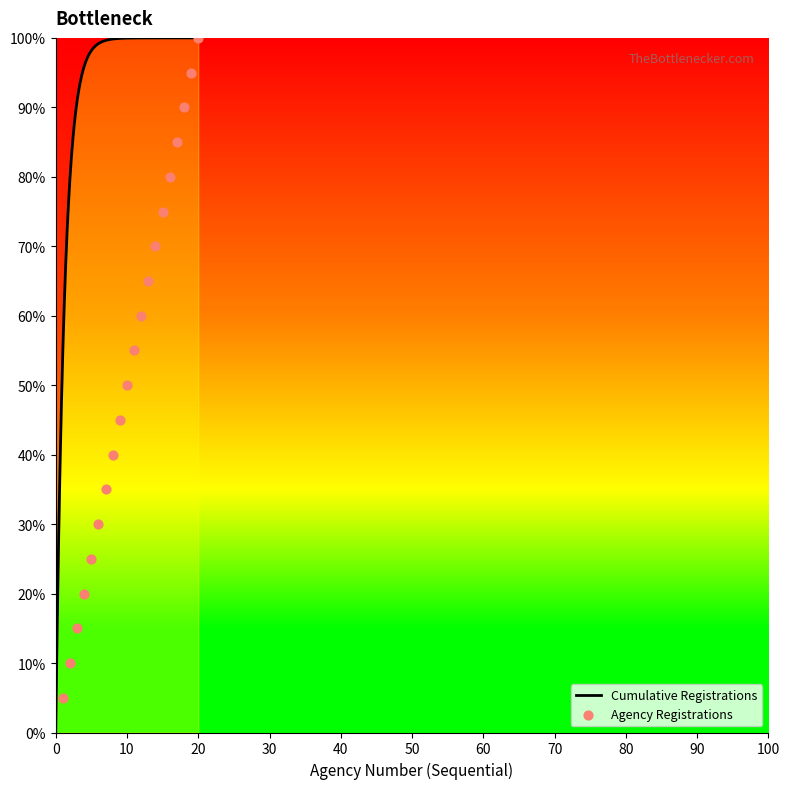

What is the maximum value for Cumulative Registrations?

100.0